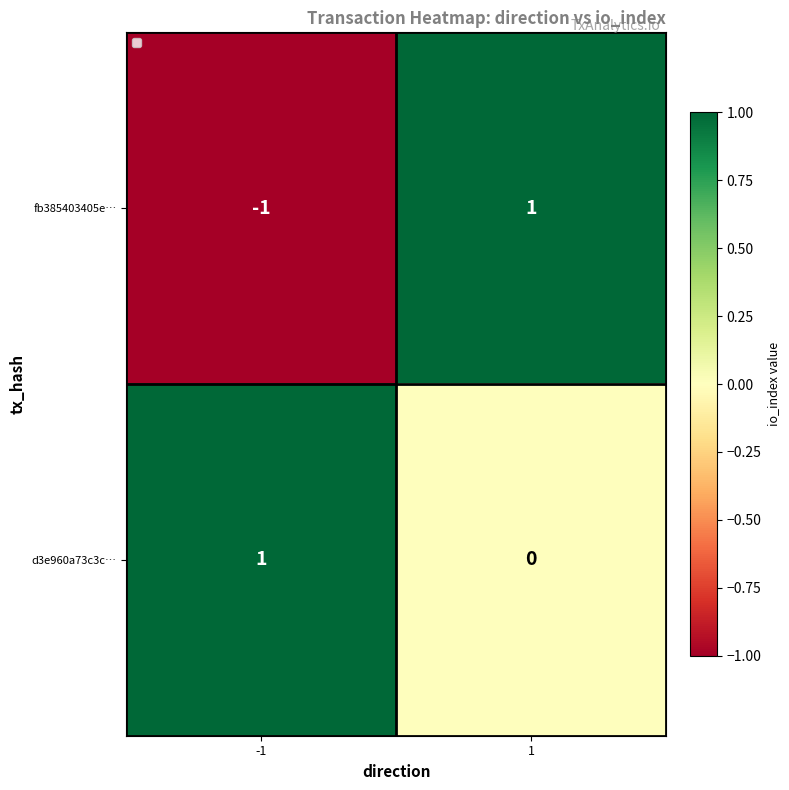

Is it true that d3e960a73c3c… equals 0 at 1?

True